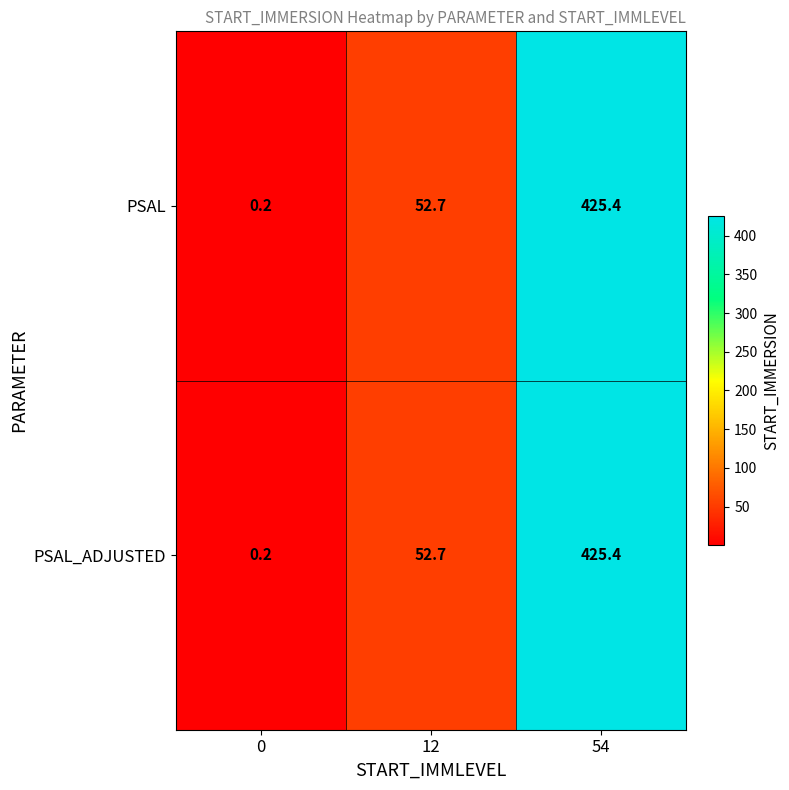

Reading left to right, what are all the values shown in this chart?

PSAL: 0.2	52.7	425.4
PSAL_ADJUSTED: 0.2	52.7	425.4